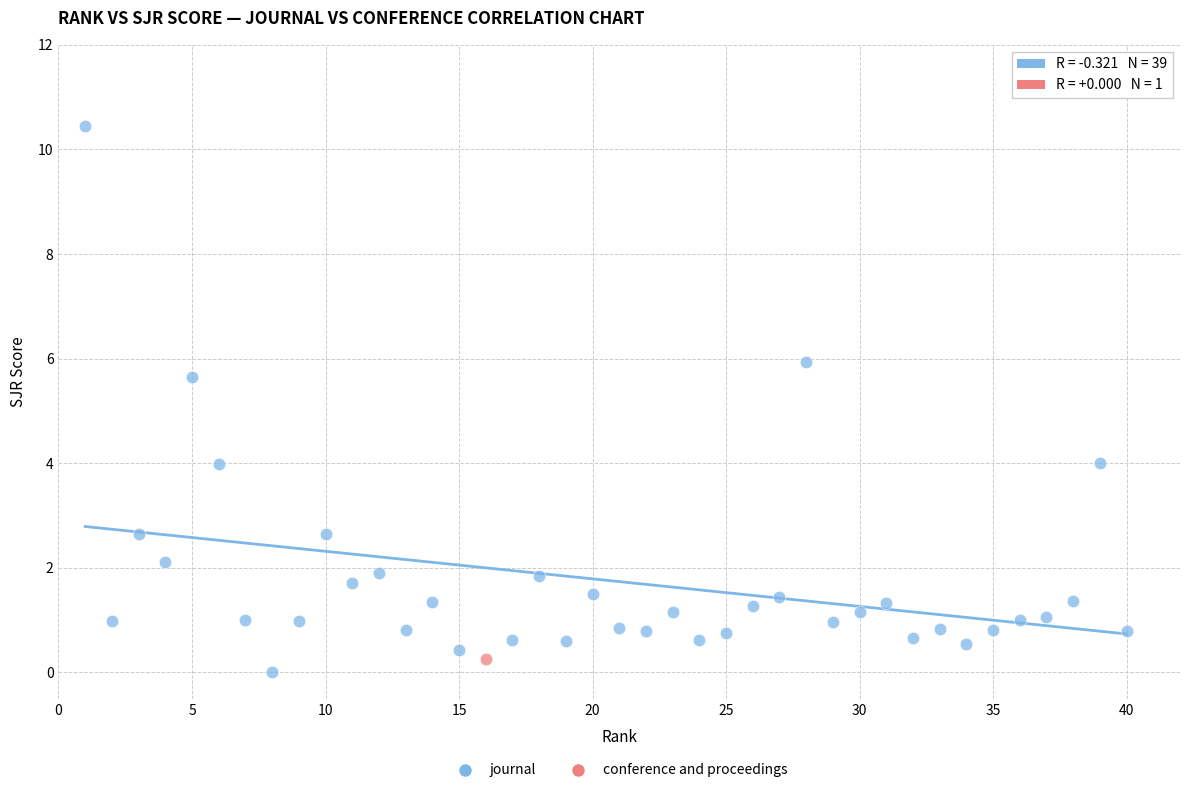

What are all the series names shown in the legend?

journal, conference and proceedings